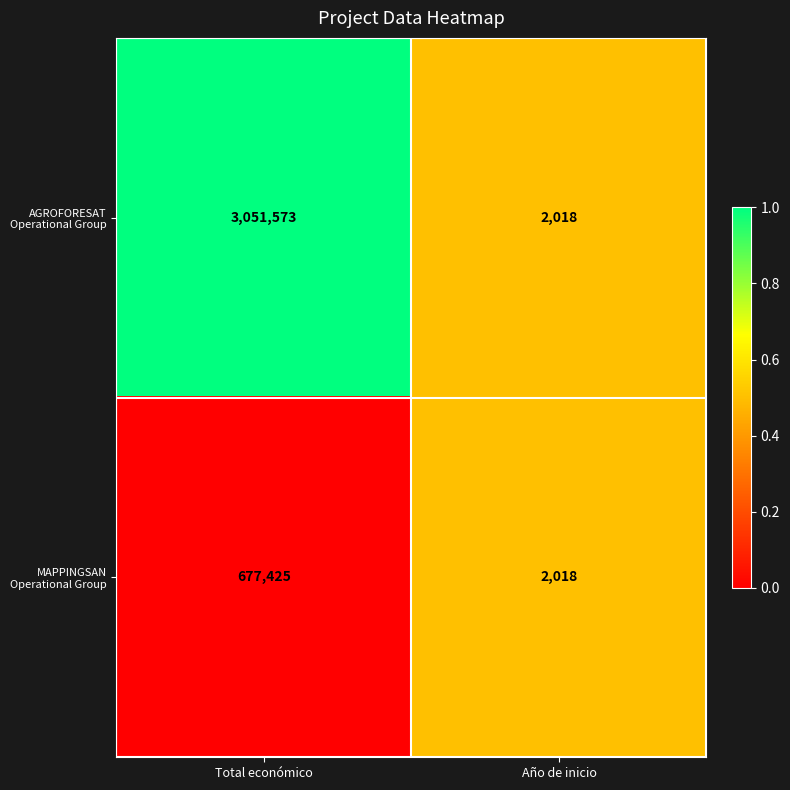

What is the total value across all series at Año de inicio?

4036